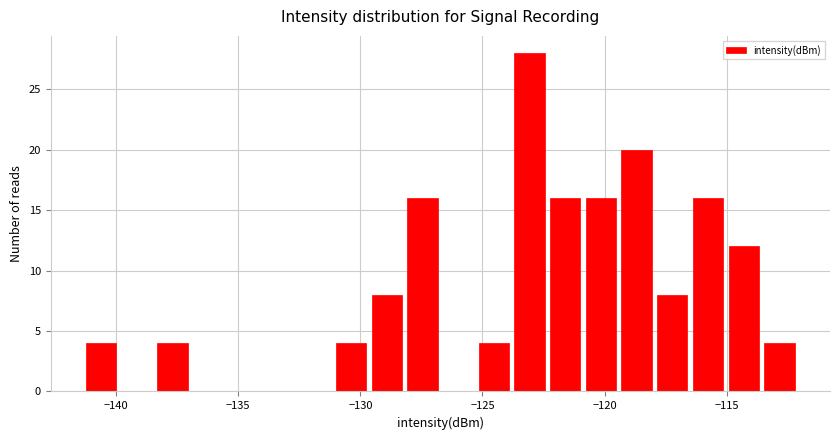

Read against the x-axis, roughly where is the centre of the tallest bar?

-123.0